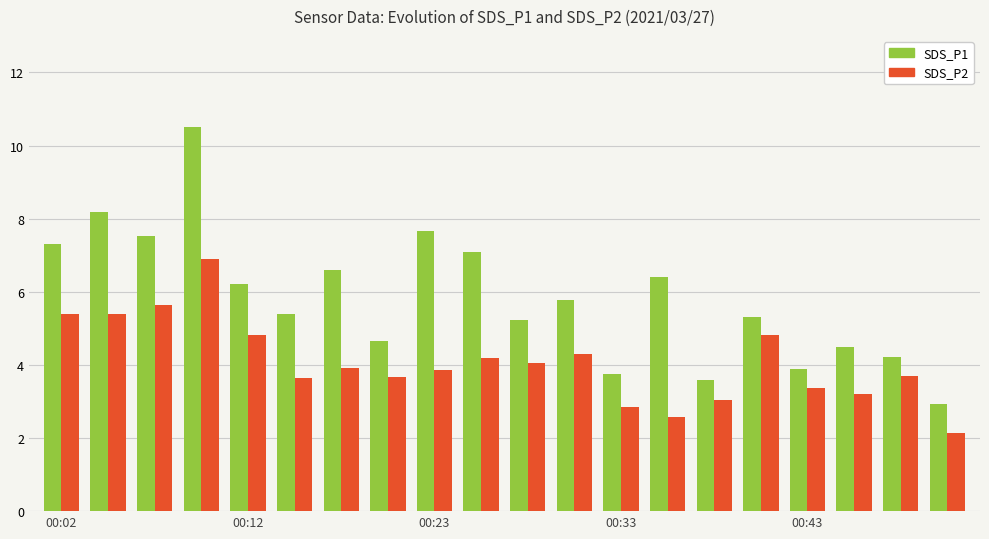

List the series in order of their overall mean, highest first.

SDS_P1, SDS_P2